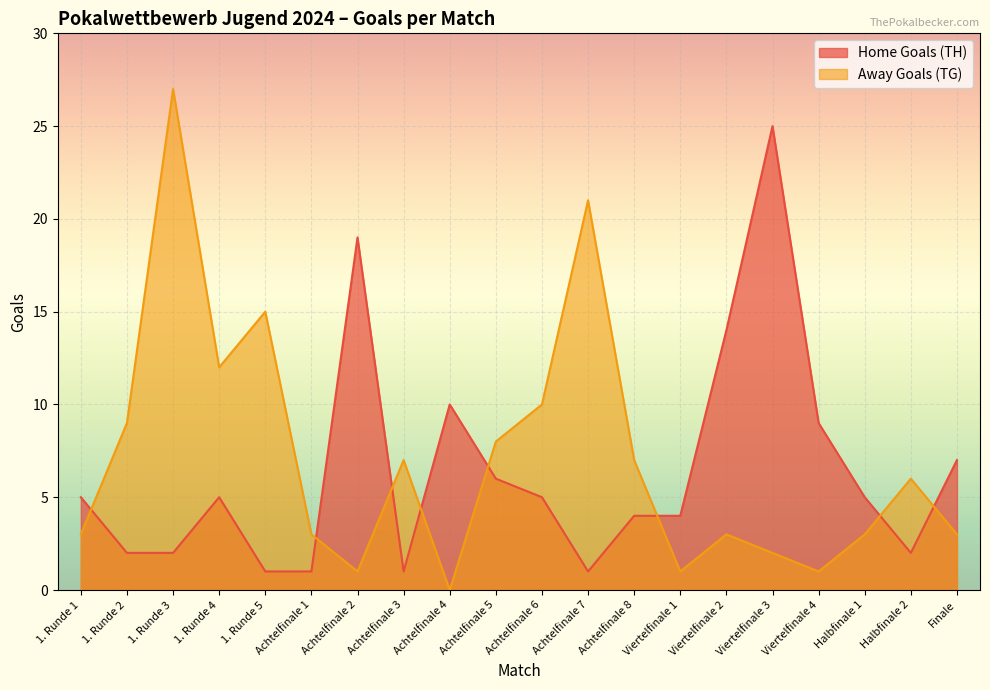

Is it true that Away Goals (TG) equals 7 at 1. Runde 4?

False